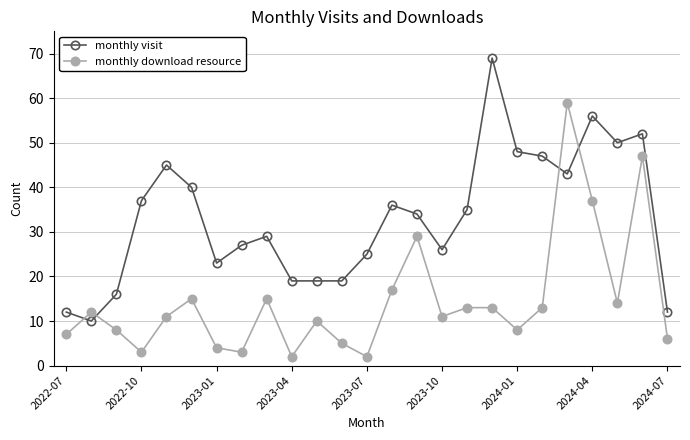

Which series has the largest total across all categories?

monthly visit